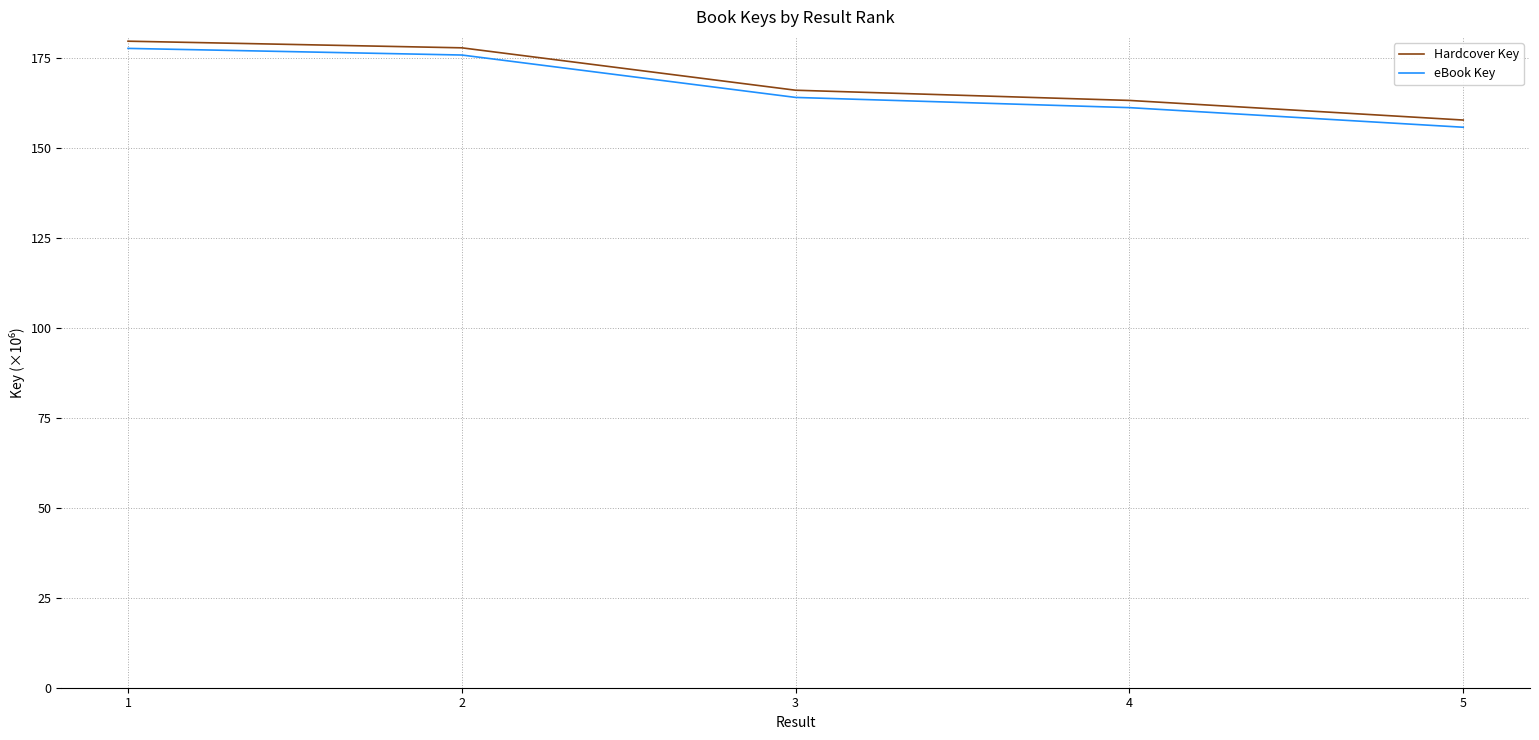

Is it true that eBook Key equals 235.4 at 5?

False